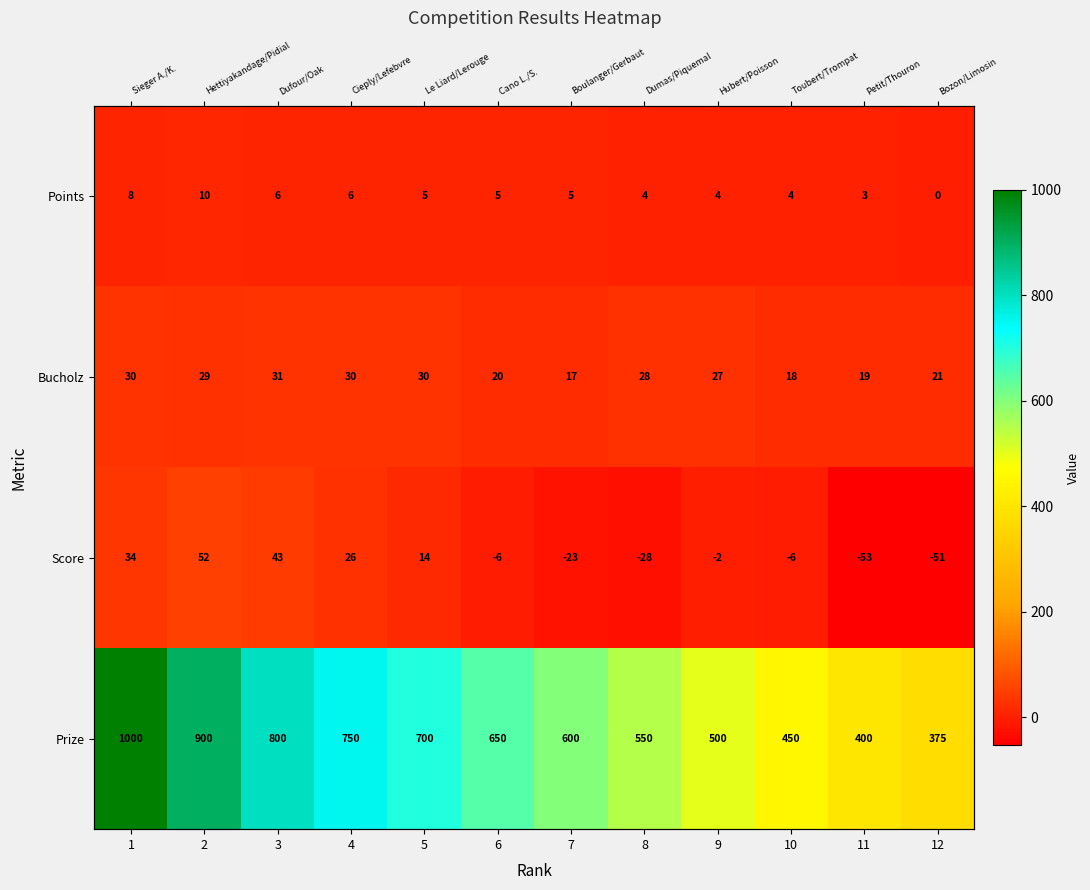

Is the value of Prize at 7 greater than the value of Score at 11?

Yes